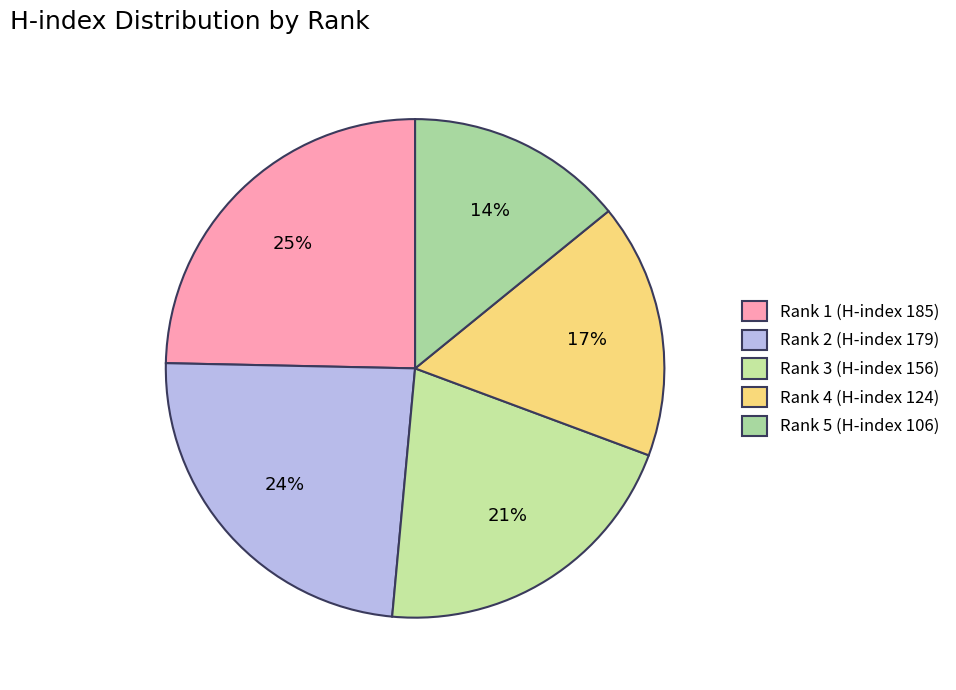

To the nearest percent, what is the average slice percentage?

20%